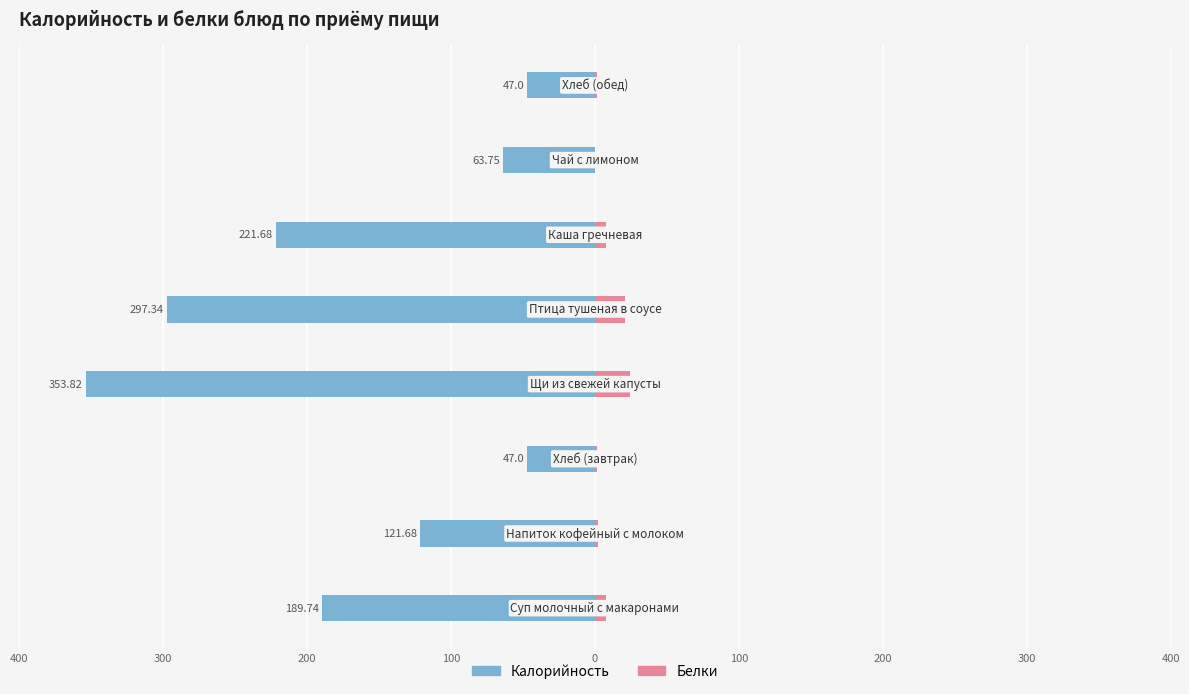

Which series has the widest spread of values?

Калорийность